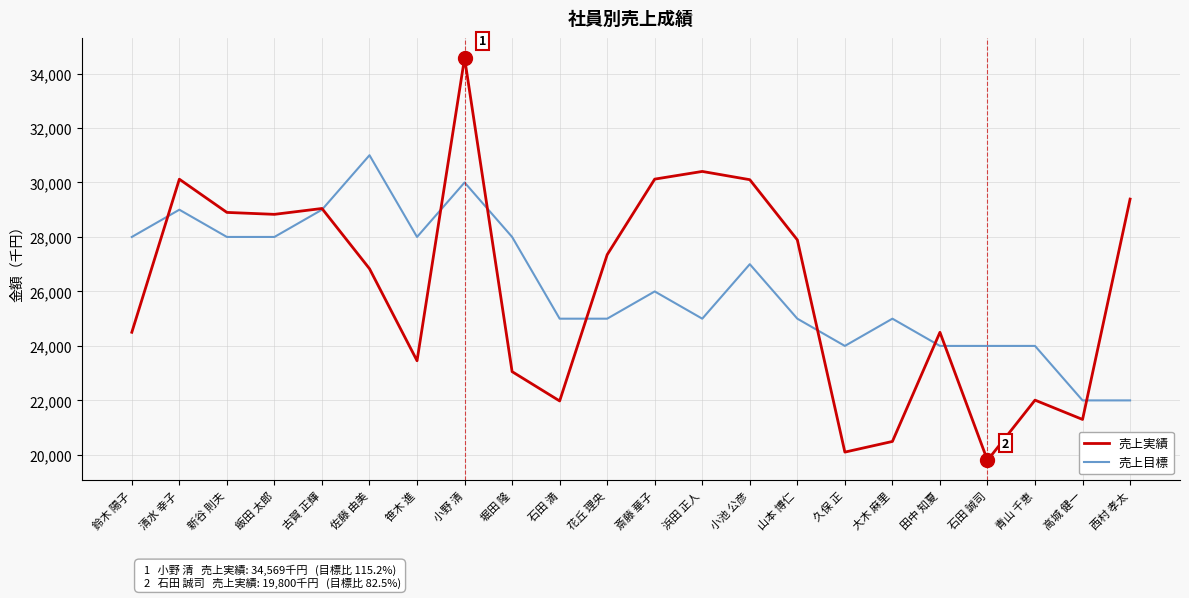

What is the spread (max minus min) of values at 花丘 理央?

2349